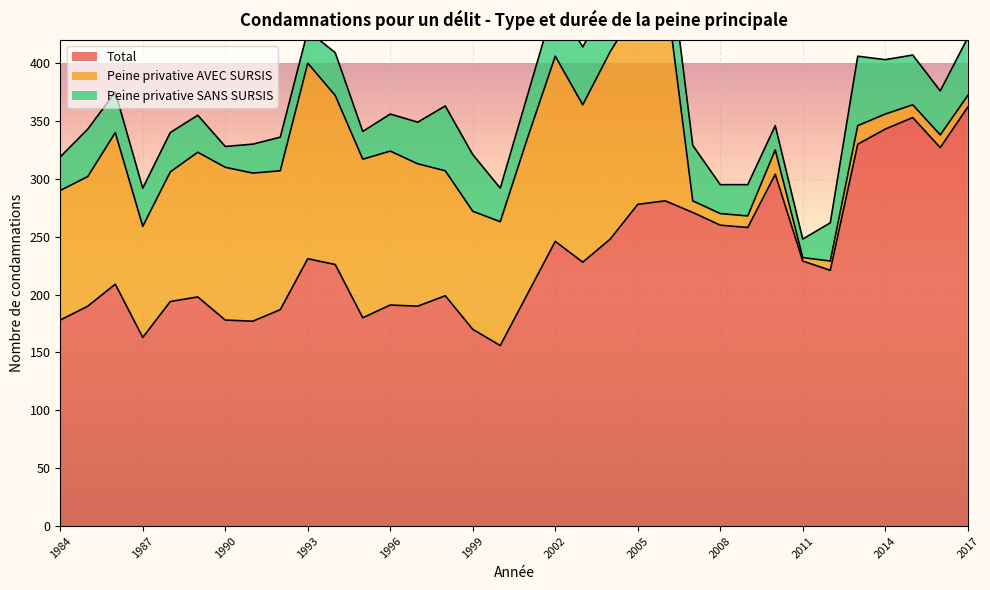

What are all the series names shown in the legend?

Total, Peine privative AVEC SURSIS, Peine privative SANS SURSIS